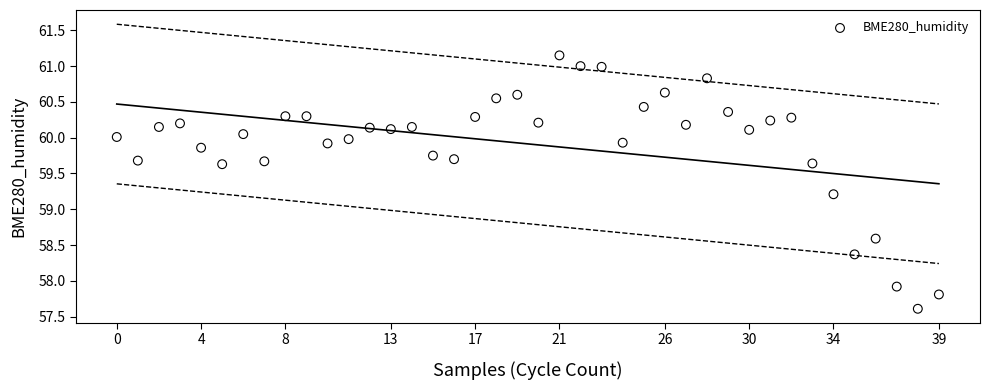

What Y value in the scatter plot is closest to 59?

59.2